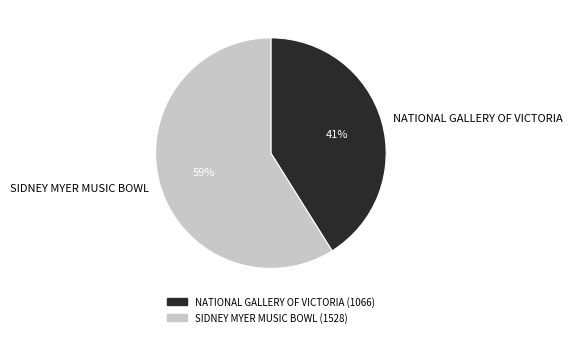

The NATIONAL GALLERY OF VICTORIA slice represents 28% of the pie. True or false?

False